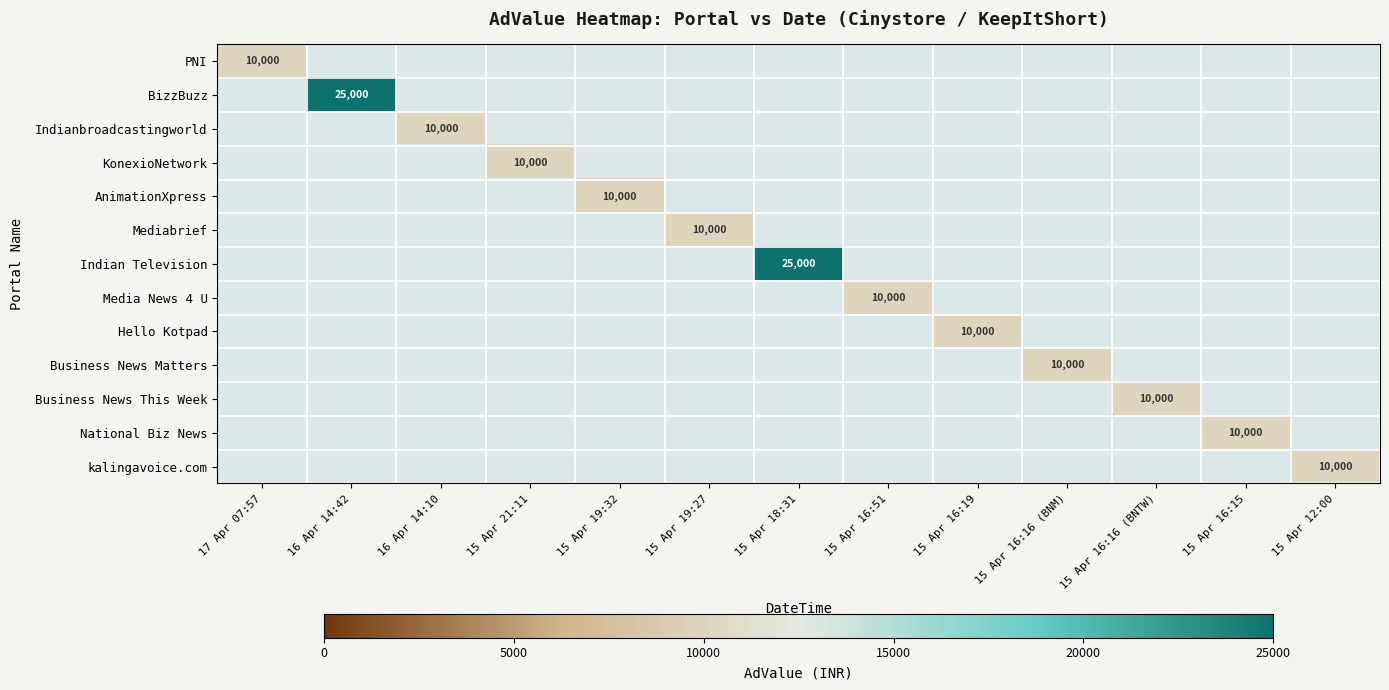

How many distinct data groups are displayed?

13